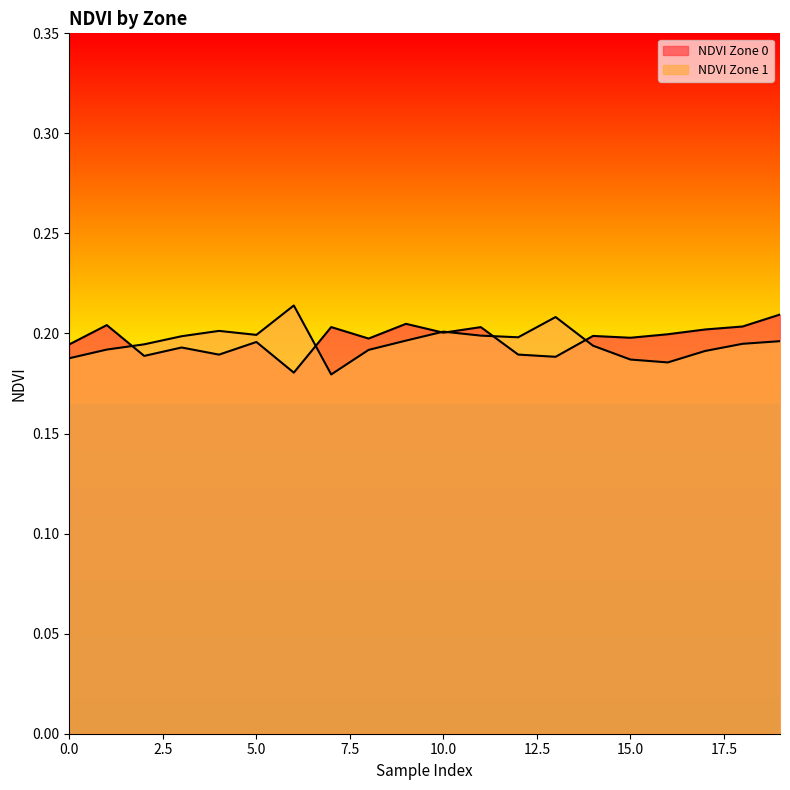

At which category is the sum across all series the highest?

19